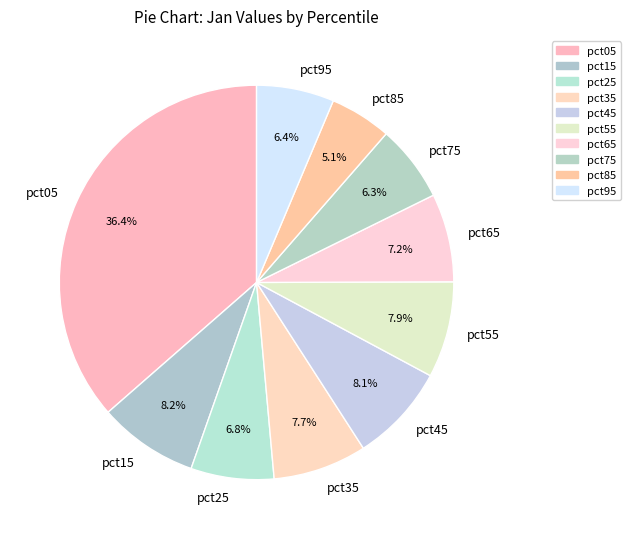

The pct65 slice represents 7% of the pie. True or false?

True